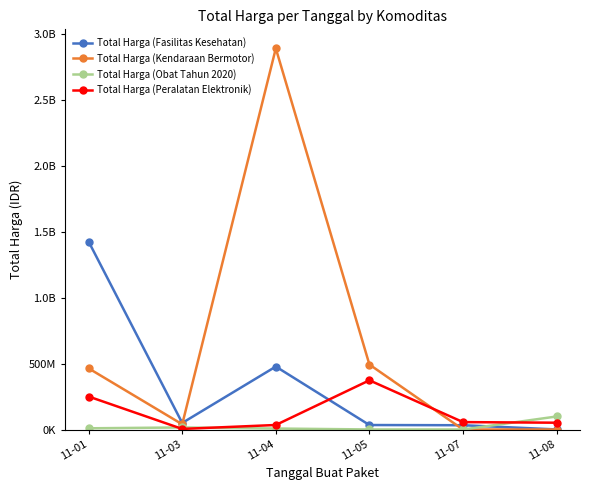

List the series in order of their overall mean, lowest first.

Total Harga (Obat Tahun 2020), Total Harga (Peralatan Elektronik), Total Harga (Fasilitas Kesehatan), Total Harga (Kendaraan Bermotor)